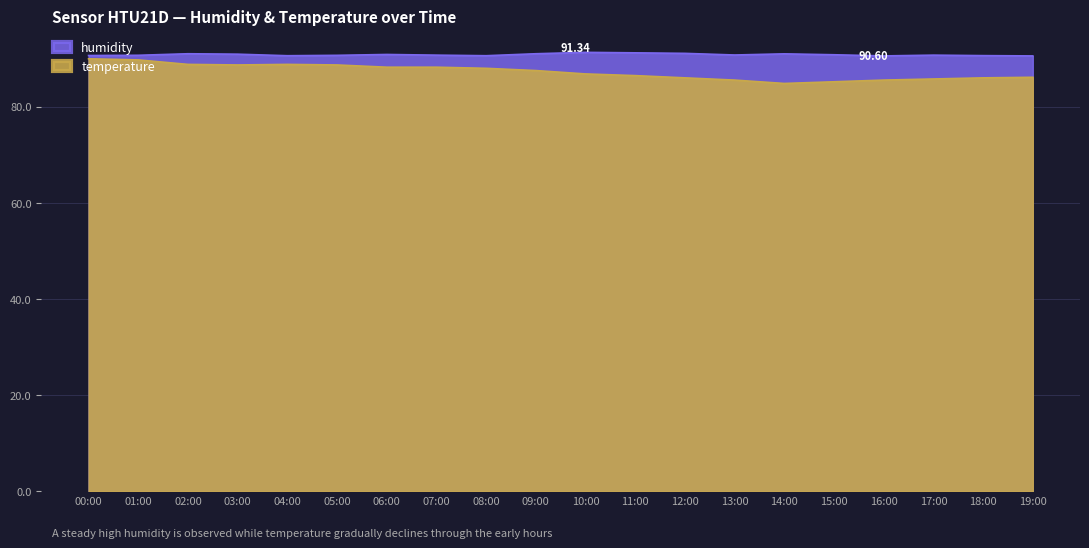

How many data points in temperature are above 87?

10